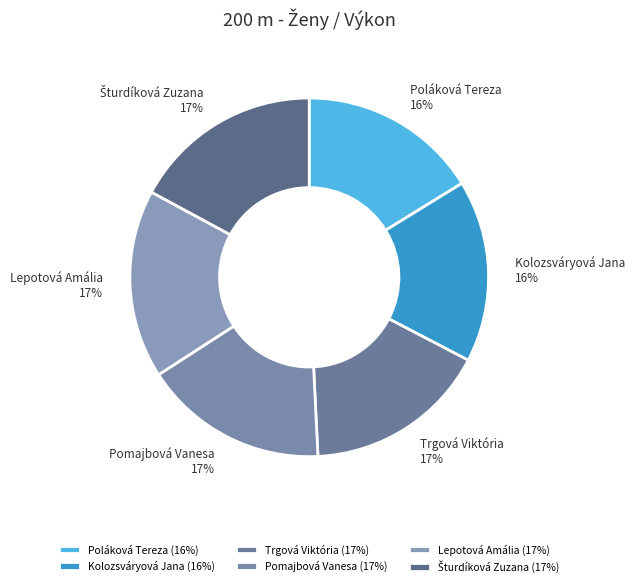

To the nearest percent, what portion does Kolozsváryová Jana represent?

16%